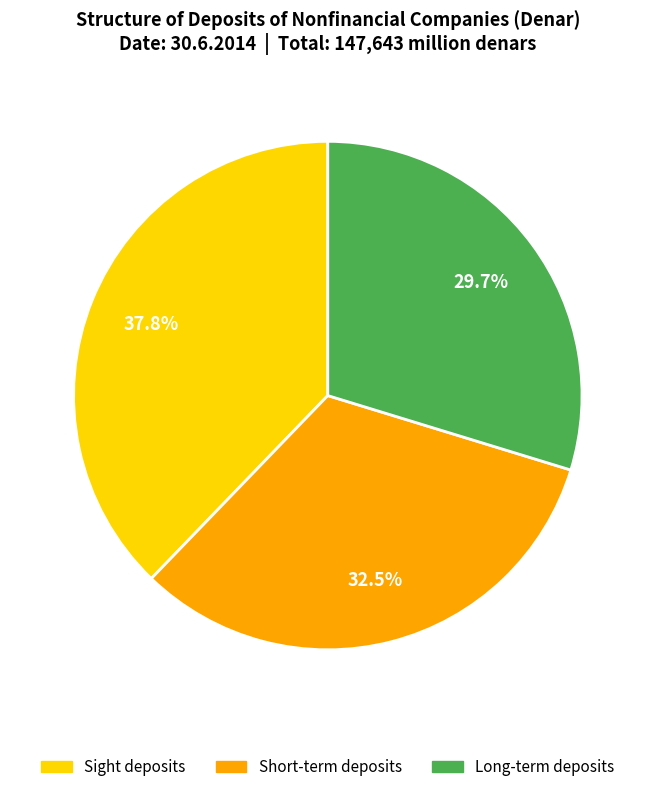

What is the largest slice in the pie chart?

Sight deposits